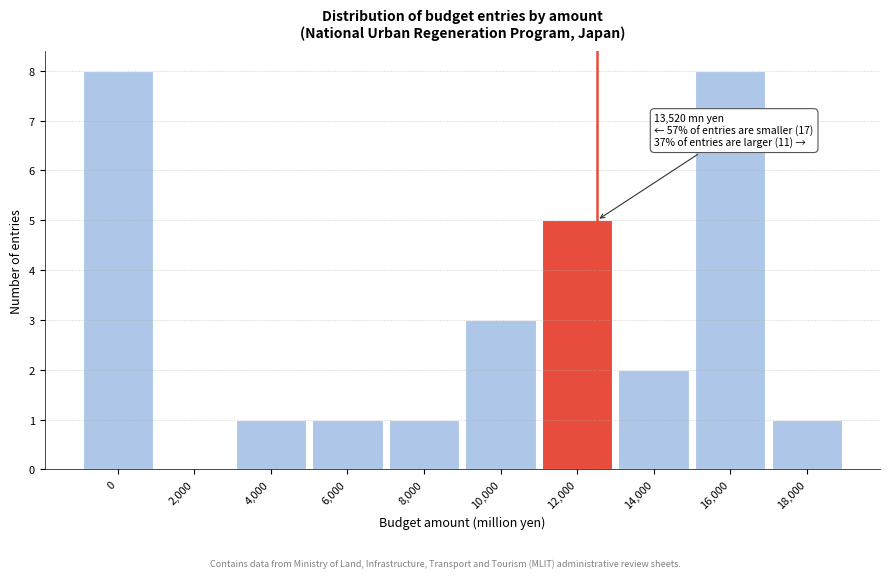

Reading right to left, extract all data points from this chart.

18,000=1	16,000=8	14,000=2	12,000=5	10,000=3	8,000=1	6,000=1	4,000=1	2,000=0	0=8